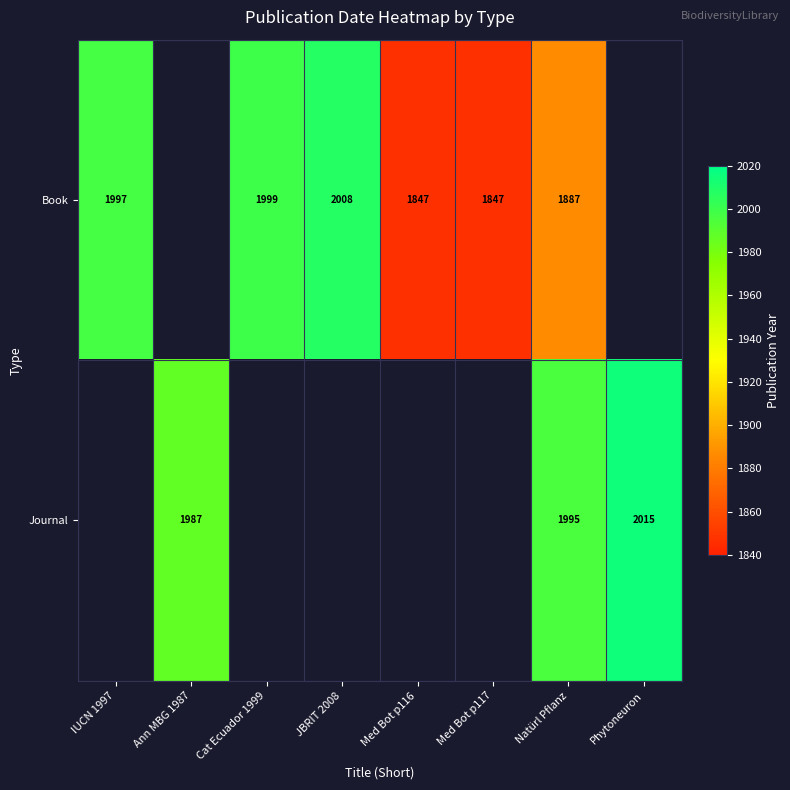

At how many categories does at least one series exceed 2002?

2